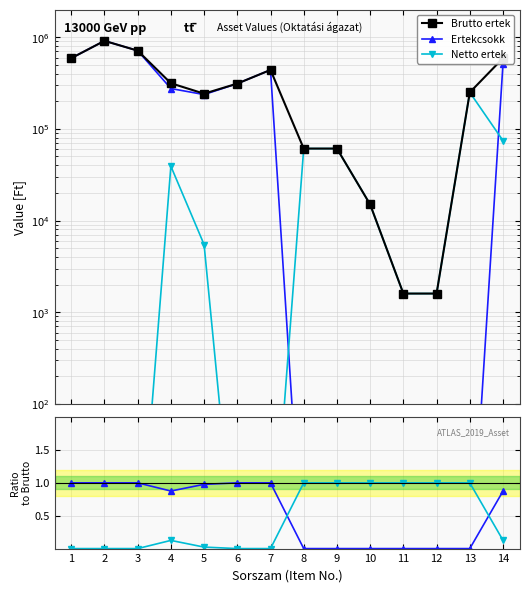

What is the value of the Brutto ertek point at the 11th from the left?

1600.0